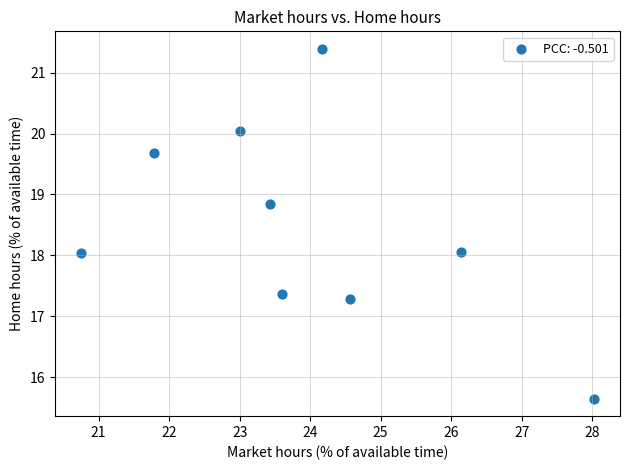

What is the average Y value?

18.5